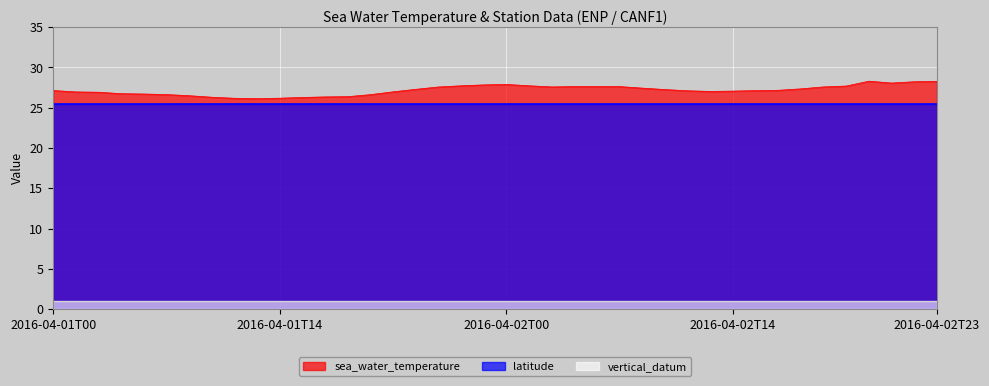

What is the sum of the latitude values at 2016-04-01T10 and 2016-04-01T20?

50.8